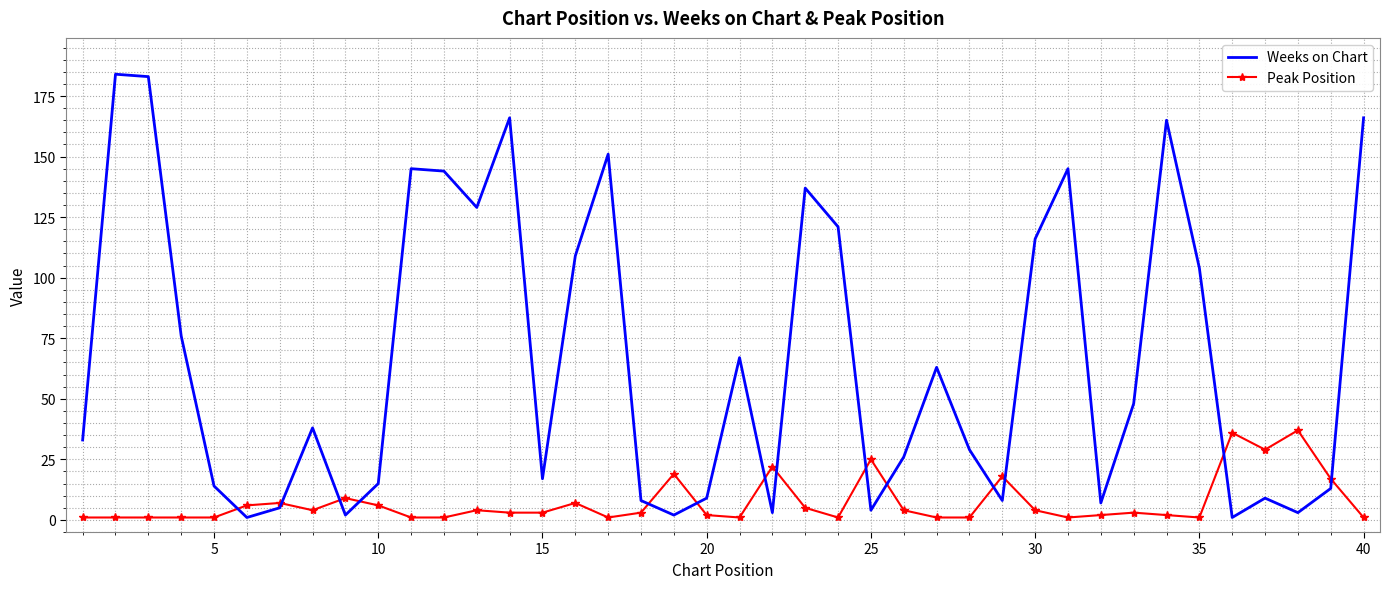

What is the greatest value displayed?

184